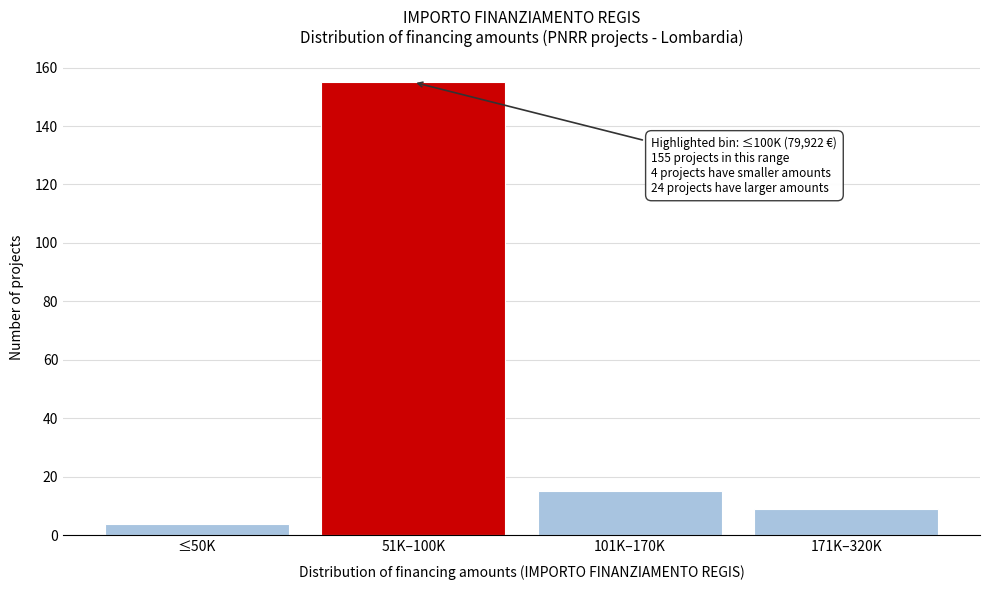

Reading right to left, transcribe all the data shown in this chart.

9	15	155	4